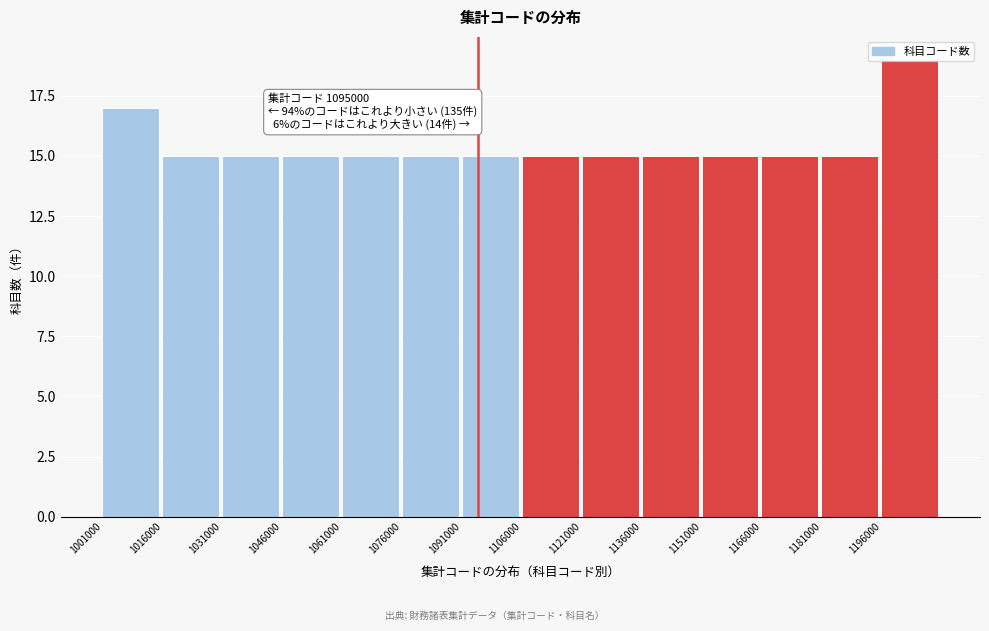

What is the value of the 10th bar from the left?

15